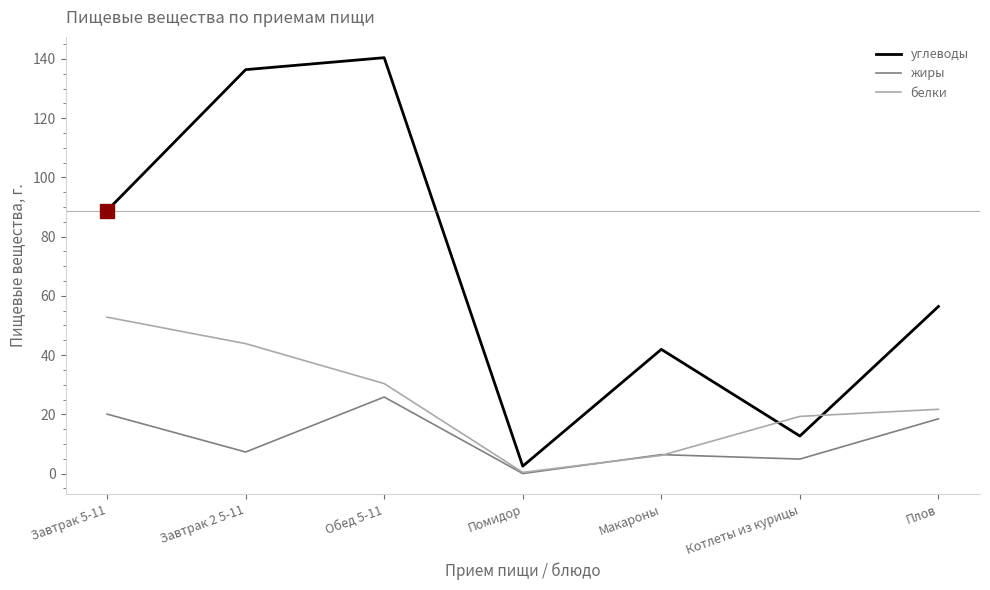

Which series has the largest total across all categories?

углеводы